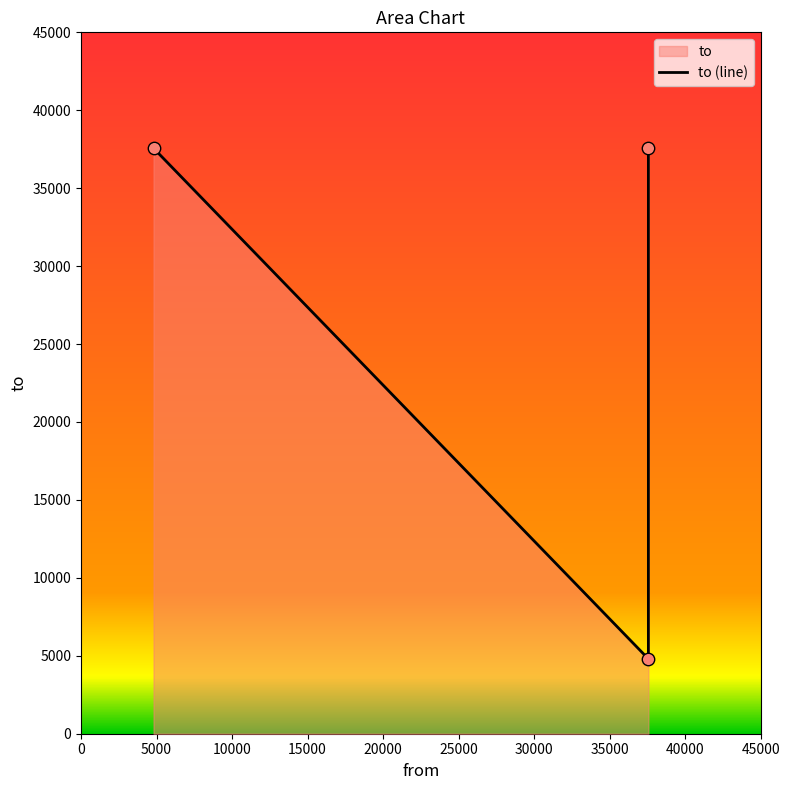

Approximately how many times larger is the value at 37564 compared to 4801?

1.0